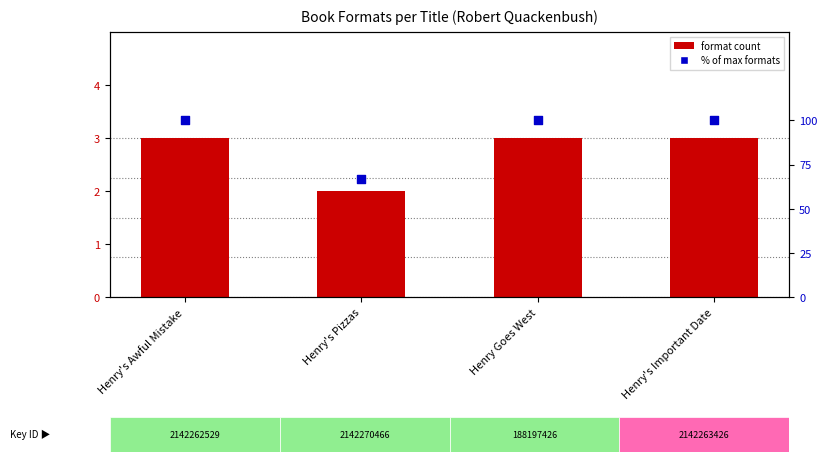

Which series contains the lowest Y value?

format count